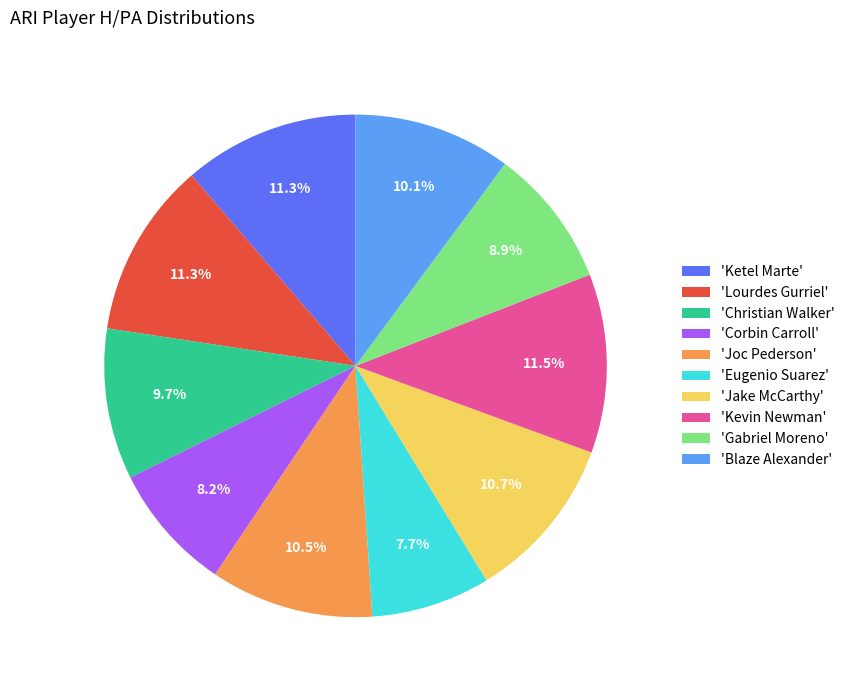

Is there any slice that represents more than half of the pie?

No